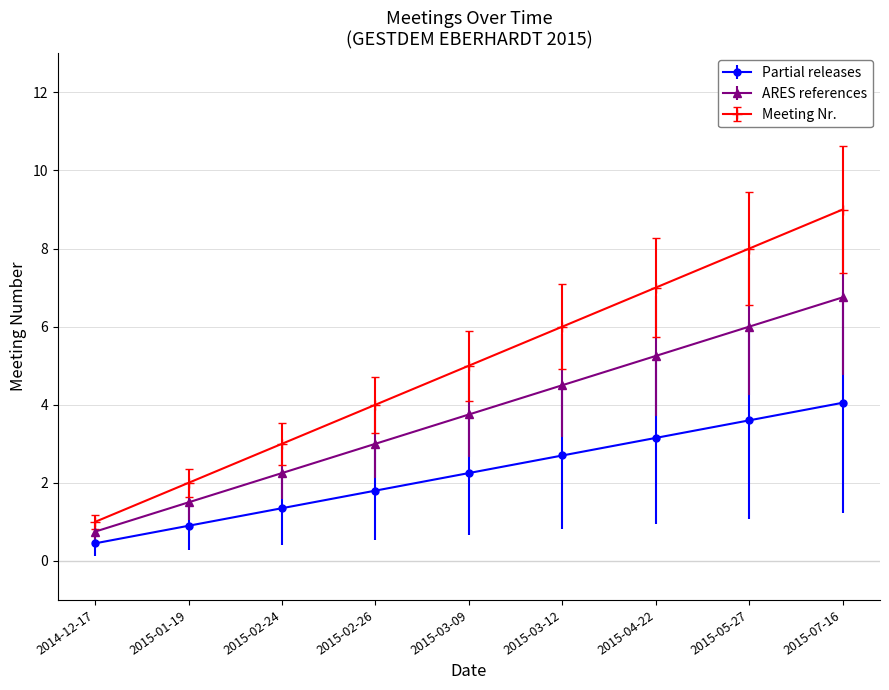

Read the ARES references value at 2015-07-16.

6.8